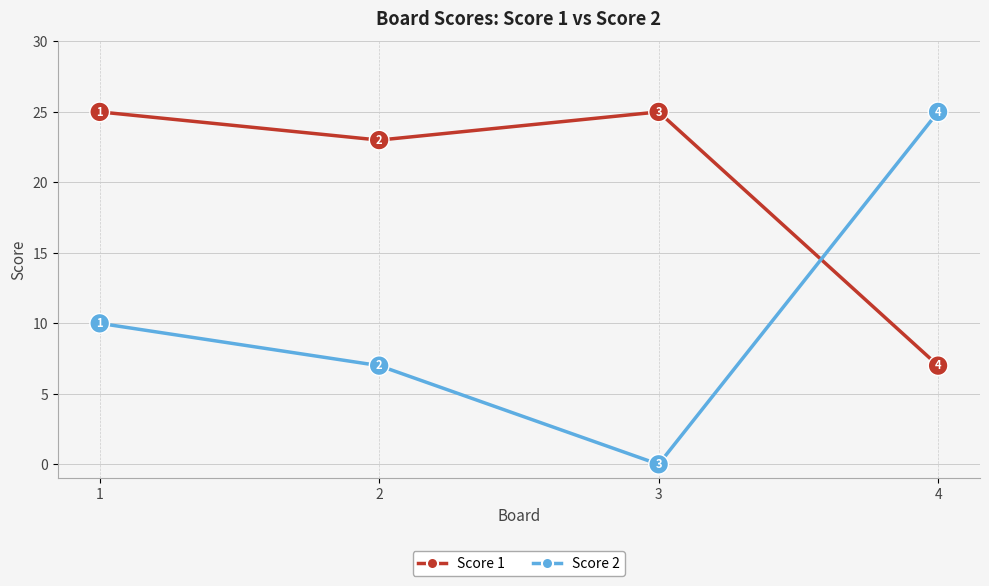

What is the difference between the maximum and minimum values in the Score 2 series?

25